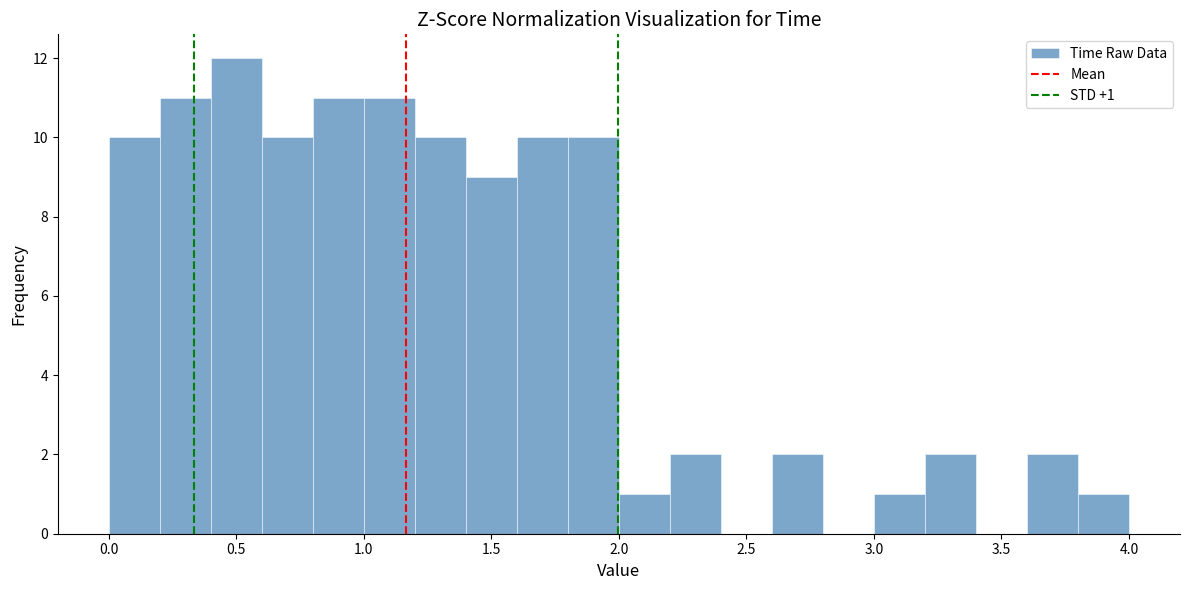

Which range on the x-axis has the tallest bar?

0.4 to 0.6